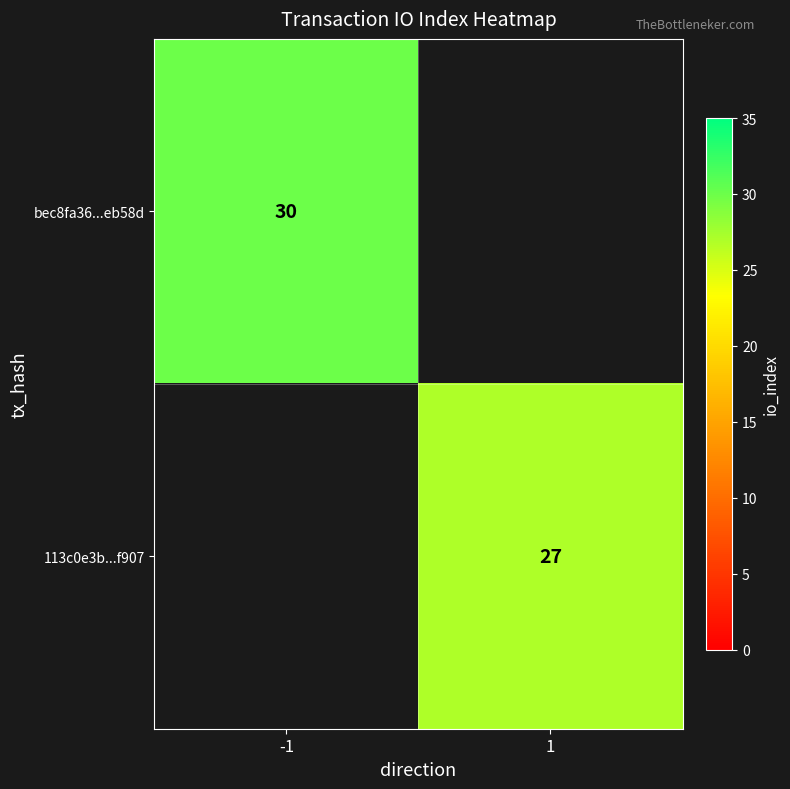

Is the value of 113c0e3b...f907 at 1 greater than the value of bec8fa36...eb58d at -1?

No